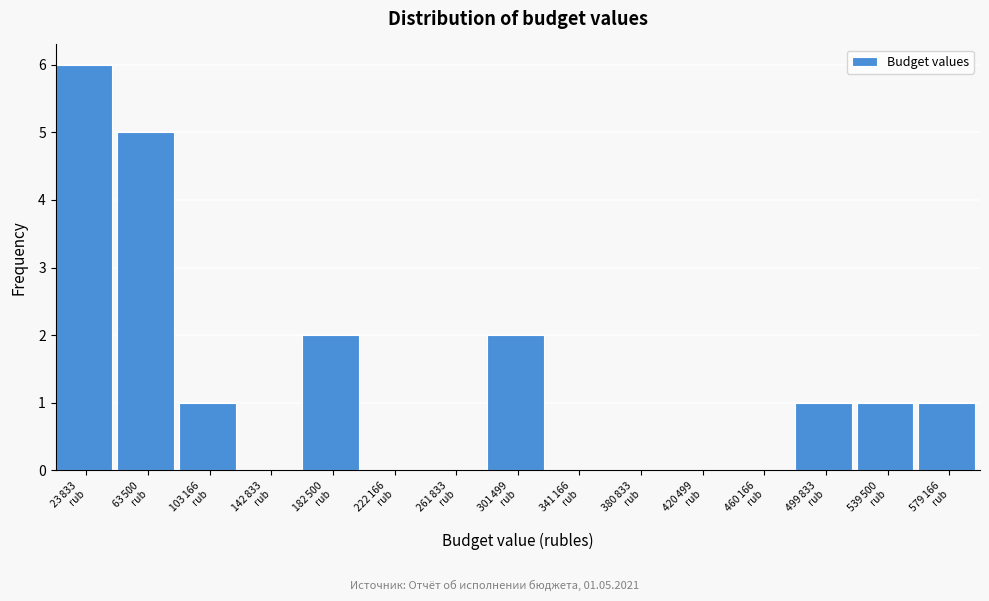

What is the greatest value displayed?

6